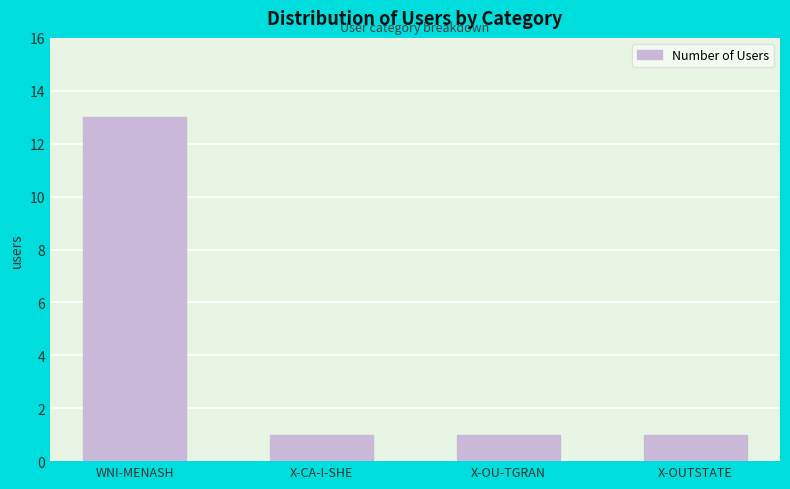

Count the values in the range 1 to 13.

4